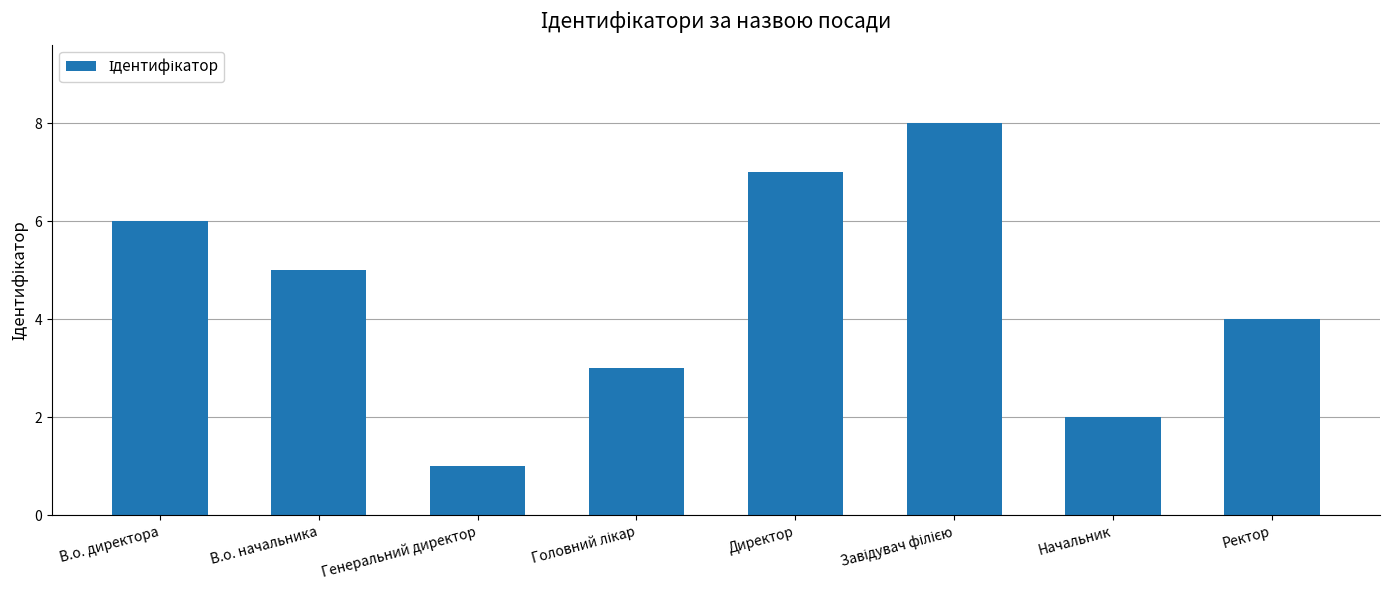

What is the maximum value shown in the chart?

8